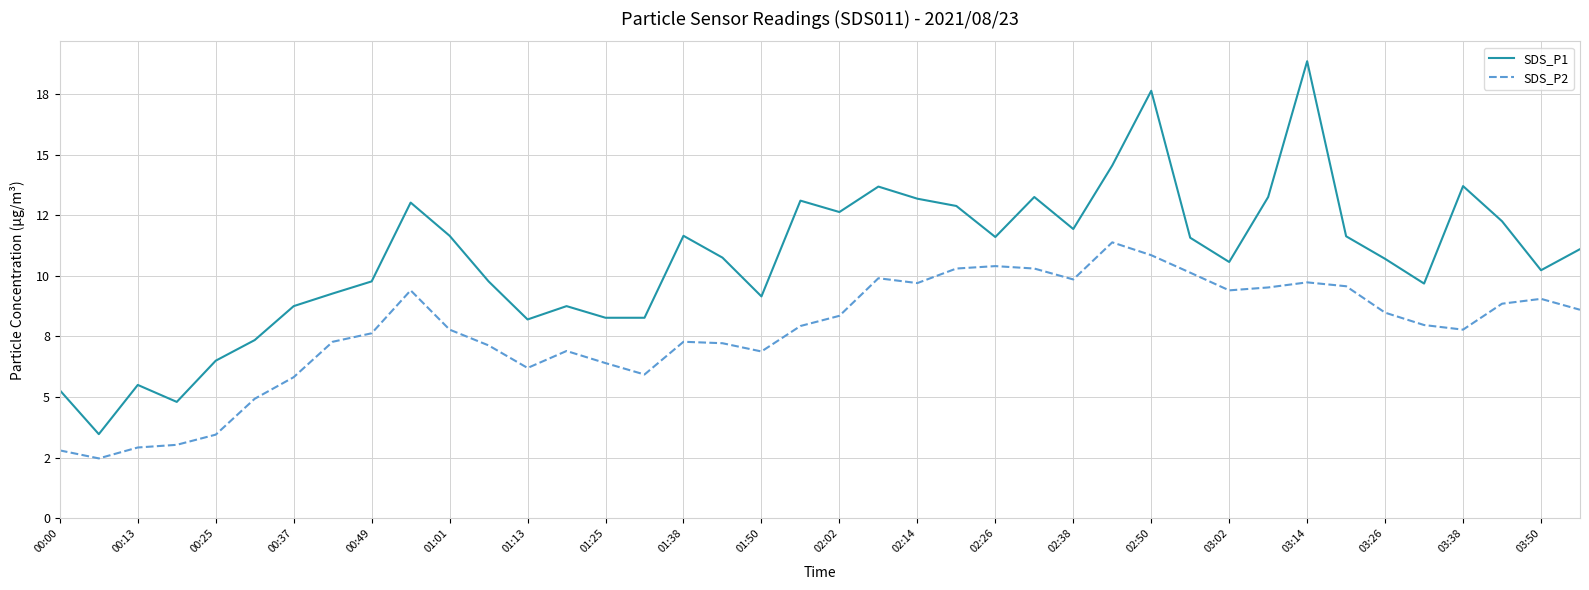

What is the average value of the SDS_P2 series?

7.7